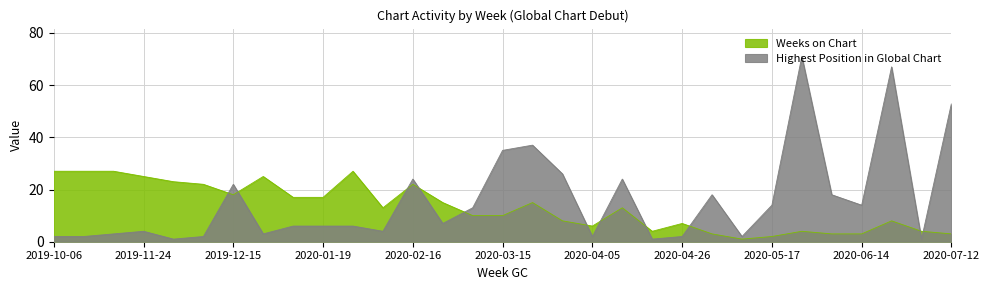

Reading left to right, list all the values displayed in this chart.

Weeks on Chart: 2019-10-06=27	2019-10-13=27	2019-11-03=27	2019-11-24=25	2019-12-01=23	2019-12-08=22	2019-12-15=18	2020-01-05=25	2020-01-12=17	2020-01-19=17	2020-02-02=27	2020-02-09=13	2020-02-16=22	2020-03-01=15	2020-03-08=10	2020-03-15=10	2020-03-22=15	2020-03-29=8	2020-04-05=6	2020-04-12=13	2020-04-19=4	2020-04-26=7	2020-05-03=3	2020-05-10=1	2020-05-17=2	2020-05-24=4	2020-05-31=3	2020-06-14=3	2020-06-28=8	2020-07-05=4	2020-07-12=3
Highest Position in Global Chart: 2019-10-06=2	2019-10-13=2	2019-11-03=3	2019-11-24=4	2019-12-01=1	2019-12-08=2	2019-12-15=22	2020-01-05=3	2020-01-12=6	2020-01-19=6	2020-02-02=6	2020-02-09=4	2020-02-16=24	2020-03-01=7	2020-03-08=13	2020-03-15=35	2020-03-22=37	2020-03-29=26	2020-04-05=2	2020-04-12=24	2020-04-19=1	2020-04-26=2	2020-05-03=18	2020-05-10=2	2020-05-17=14	2020-05-24=71	2020-05-31=18	2020-06-14=14	2020-06-28=67	2020-07-05=1	2020-07-12=53